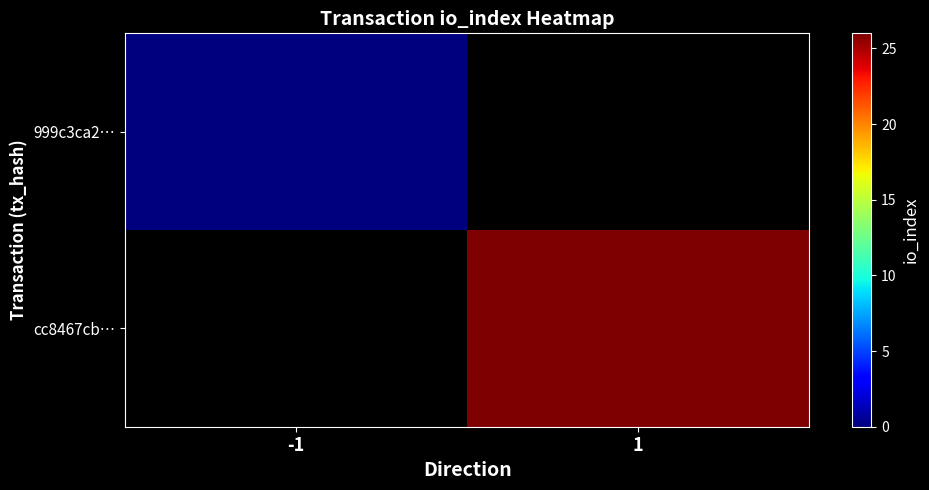

List the labels in order of cc8467cb… value, largest first.

-1, 1